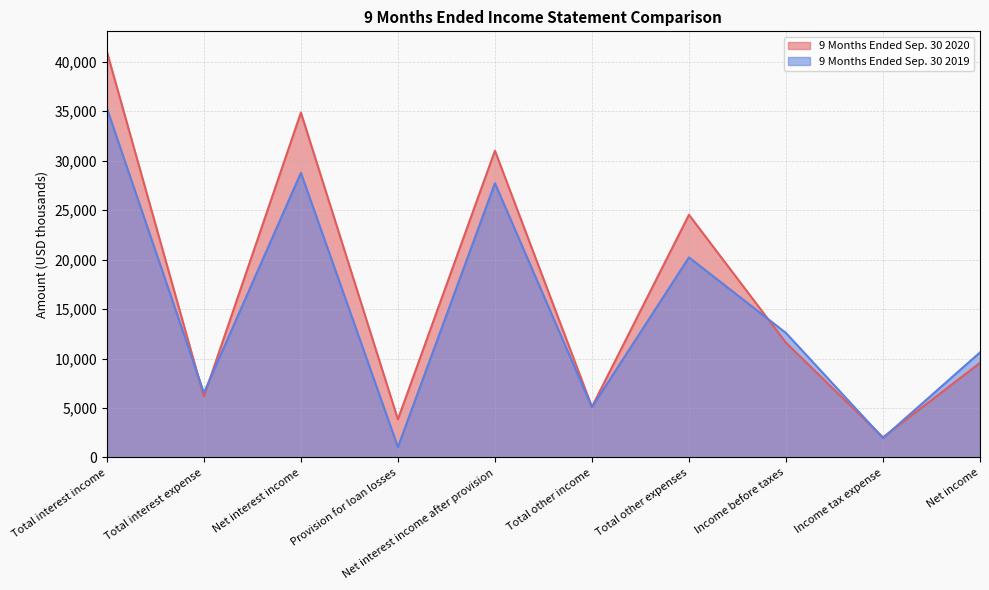

What are all the series names shown in the legend?

9 Months Ended Sep. 30 2020, 9 Months Ended Sep. 30 2019